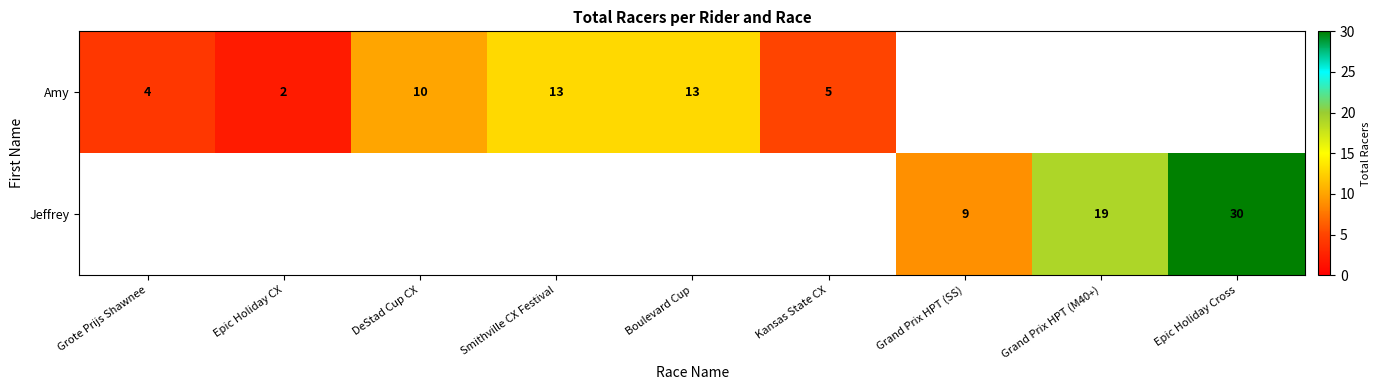

How many series are shown in this chart?

2